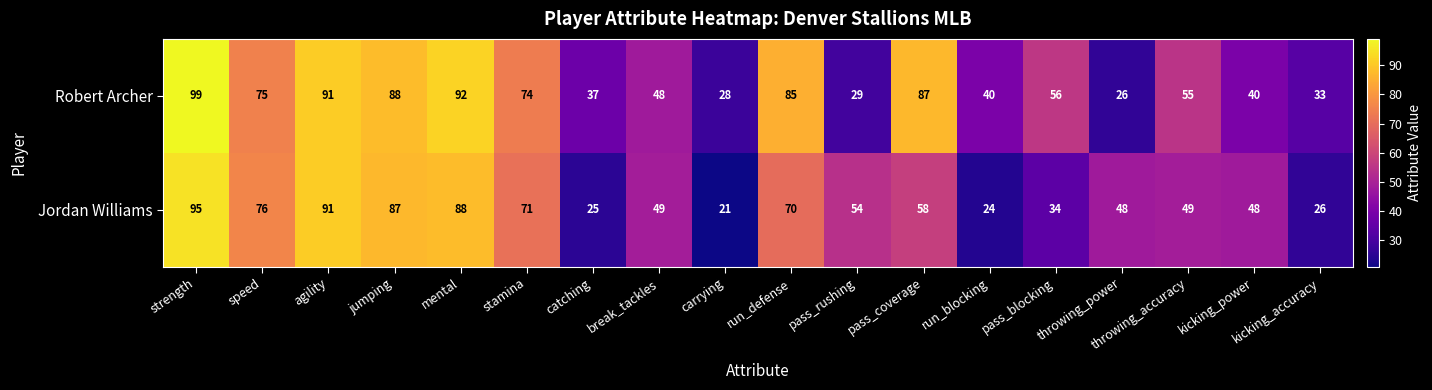

How many distinct data groups are displayed?

2